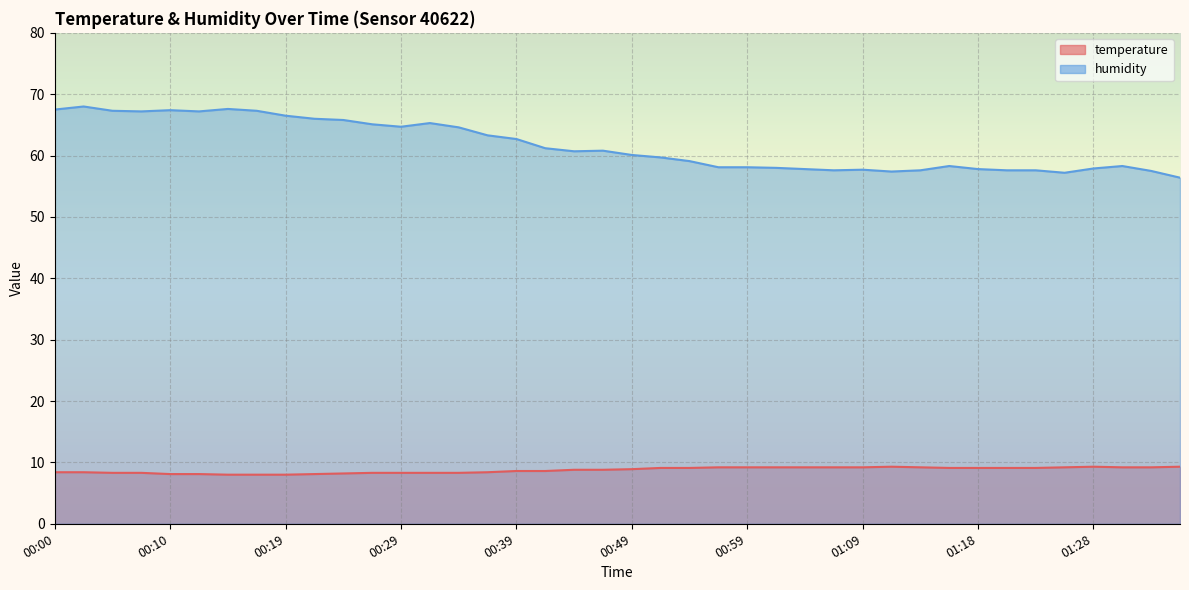

Reading right to left, what are all the values shown in this chart?

temperature: 9.3	9.2	9.2	9.3	9.2	9.1	9.1	9.1	9.1	9.2	9.3	9.2	9.2	9.2	9.2	9.2	9.2	9.1	9.1	8.9	8.8	8.8	8.6	8.6	8.4	8.3	8.3	8.3	8.3	8.2	8.1	8.0	8.0	8.0	8.1	8.1	8.3	8.3	8.4	8.4
humidity: 56.4	57.5	58.3	57.9	57.2	57.6	57.6	57.8	58.3	57.6	57.4	57.7	57.6	57.8	58.0	58.1	58.1	59.1	59.7	60.1	60.8	60.7	61.2	62.7	63.3	64.6	65.3	64.7	65.1	65.8	66.0	66.5	67.3	67.6	67.2	67.4	67.2	67.3	68.0	67.5